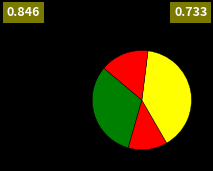

How many slices are in this pie chart?

4